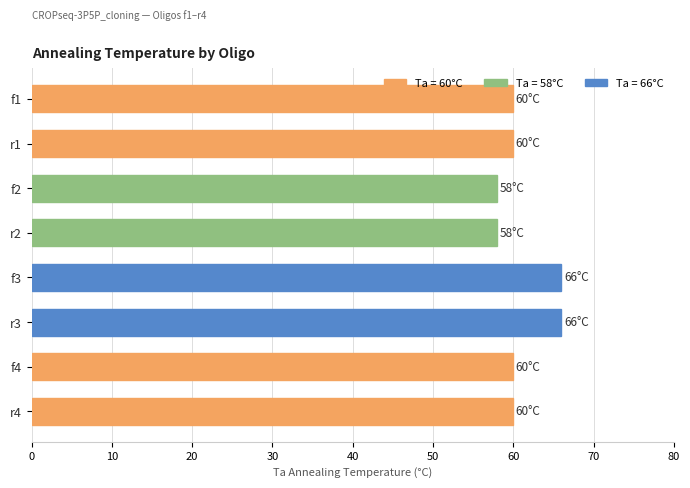

Is it true that the value at f1 is 60?

True